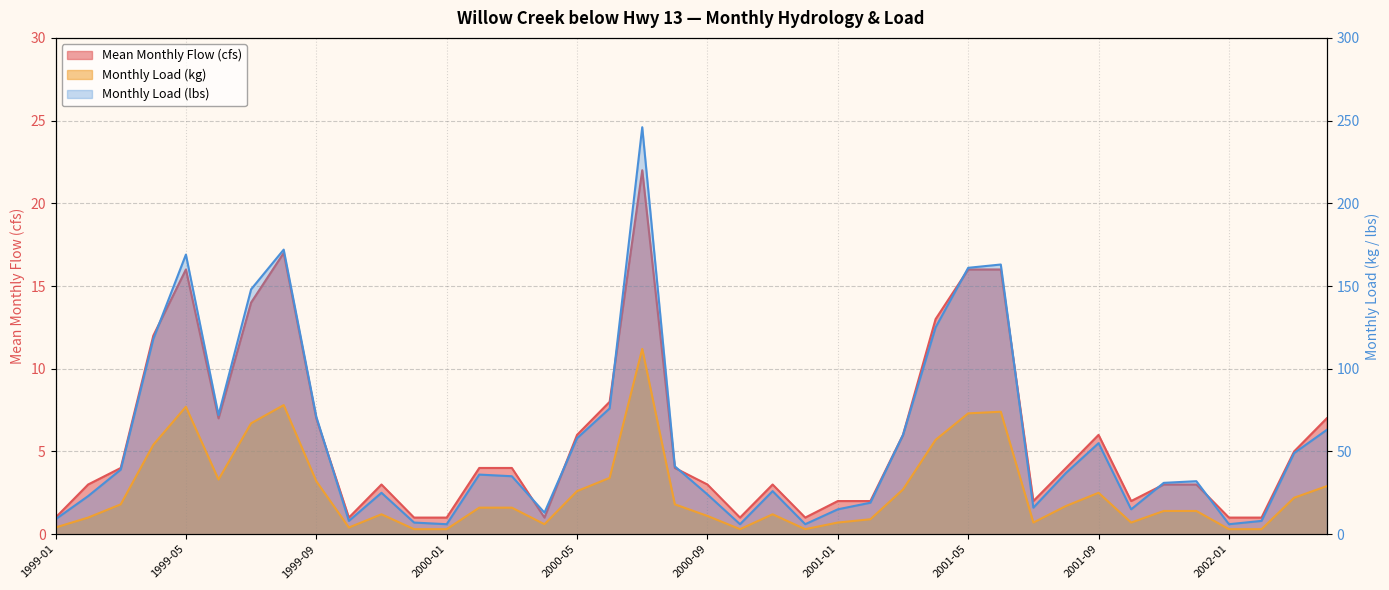

Which category has the lowest value across all series?

1999-01